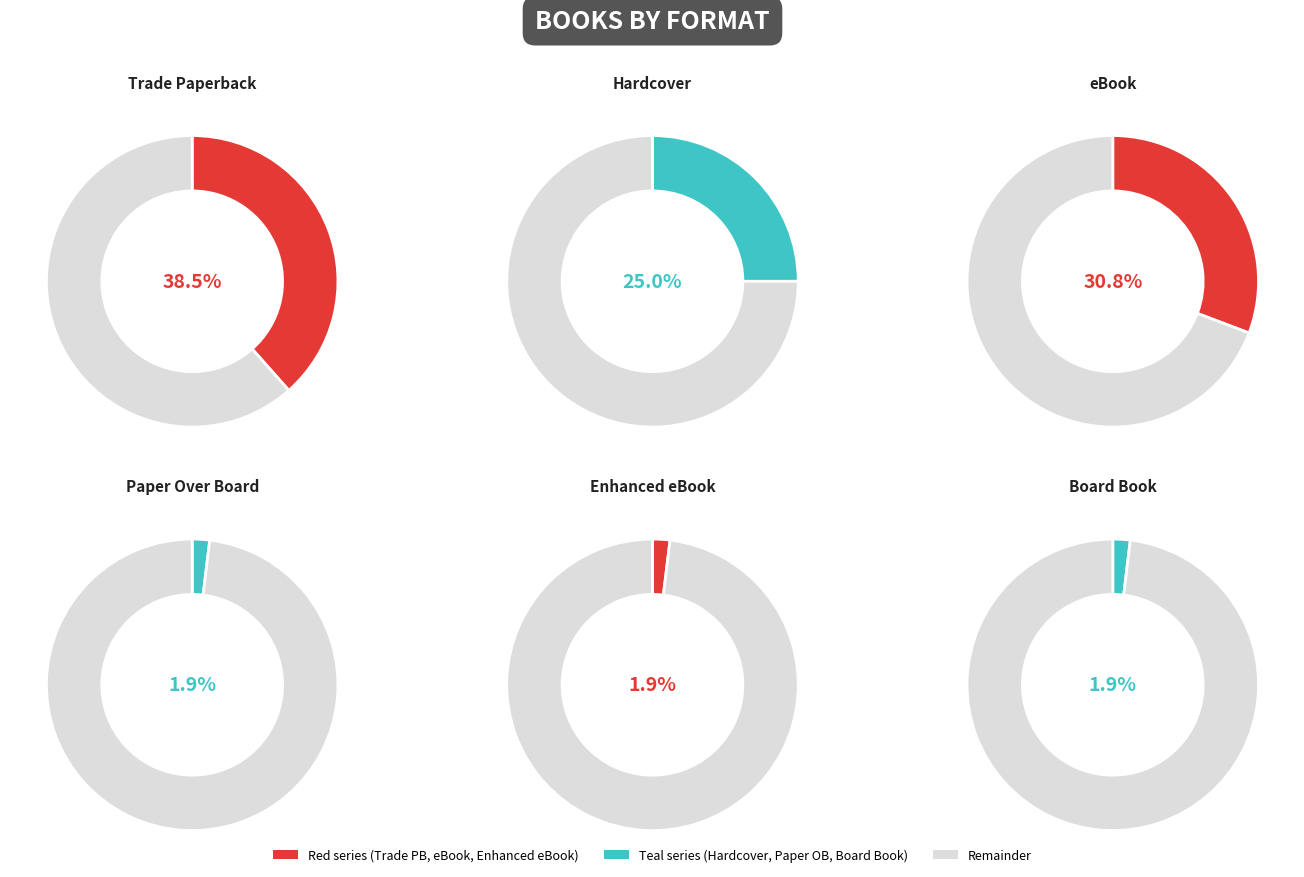

To the nearest percent, what is the difference between the eBook and Hardcover slice percentages?

6%